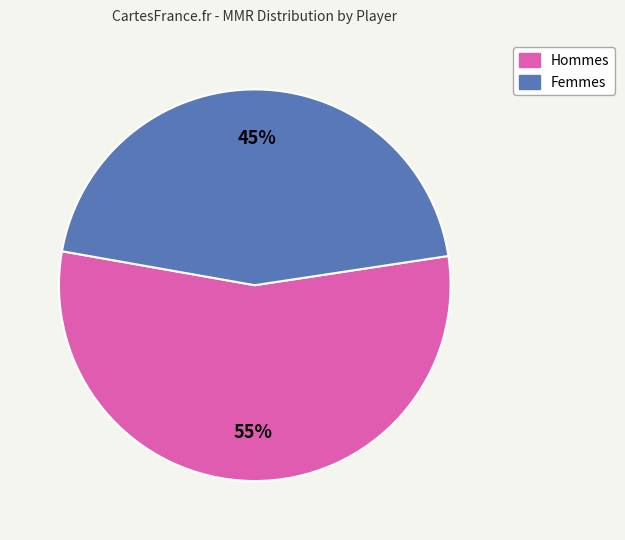

To the nearest percent, what is the average slice percentage?

50%